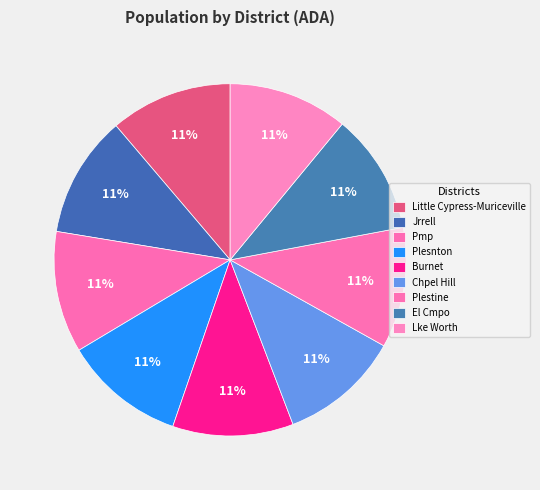

Which category has the smallest portion of the pie?

Lake Worth ISD